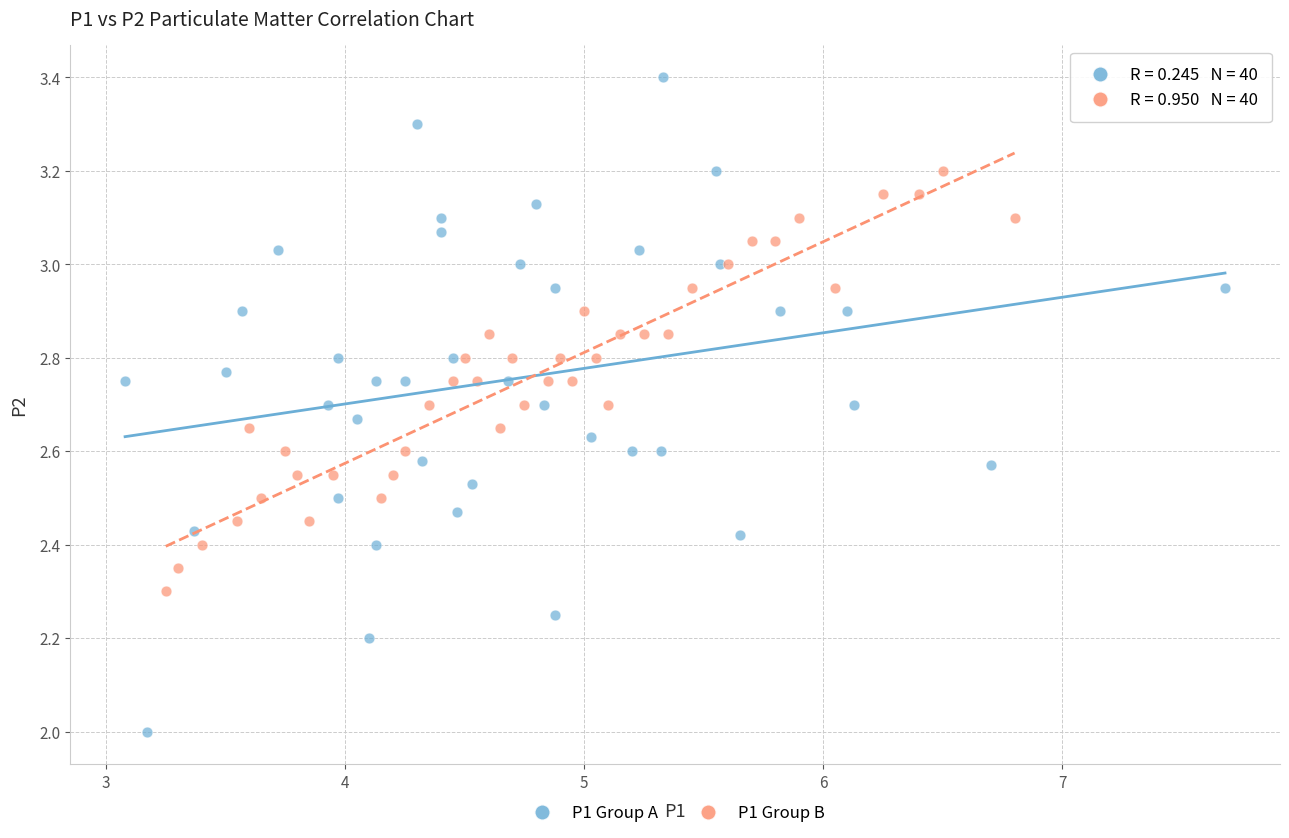

Which series contains the highest Y value?

P1 Group A